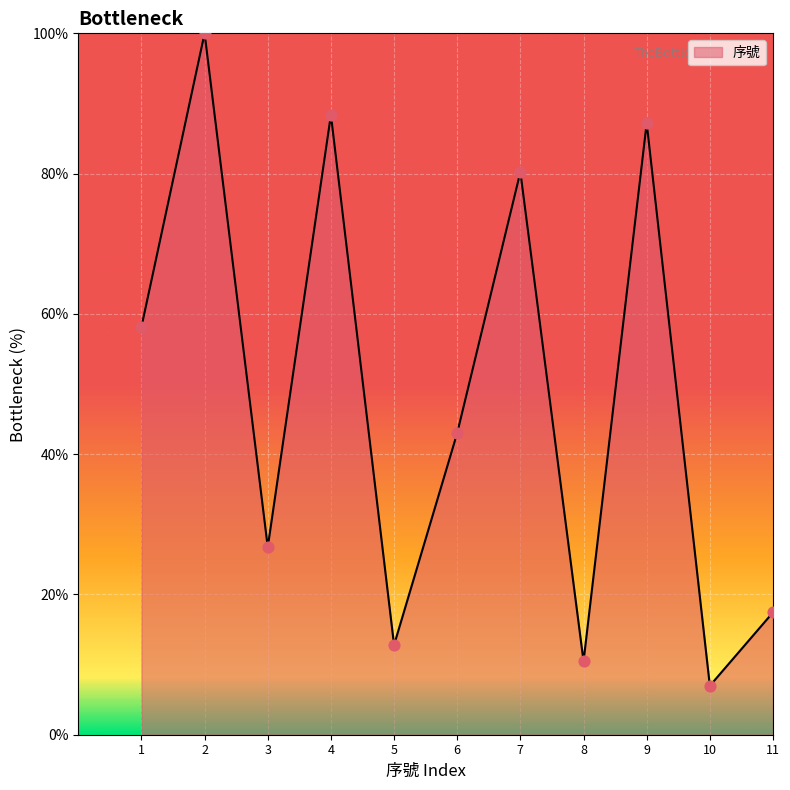

What is the change in value from 9 to 11?

-69.8